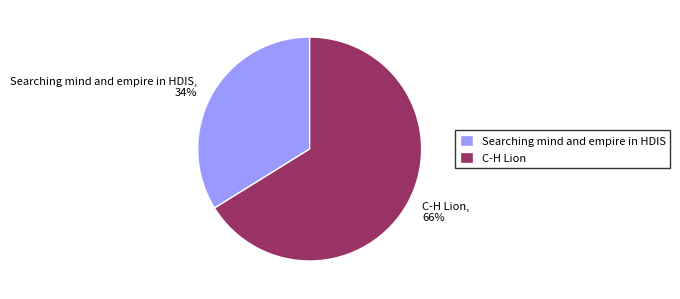

Approximately how many times larger is the value at Searching mind and empire in HDIS compared to C-H Lion?

0.5